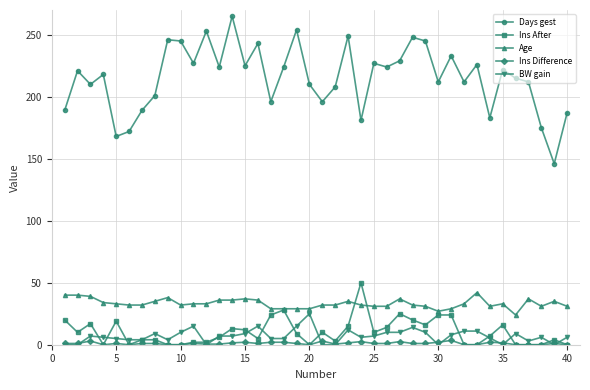

Which series has the largest total across all categories?

Days gest